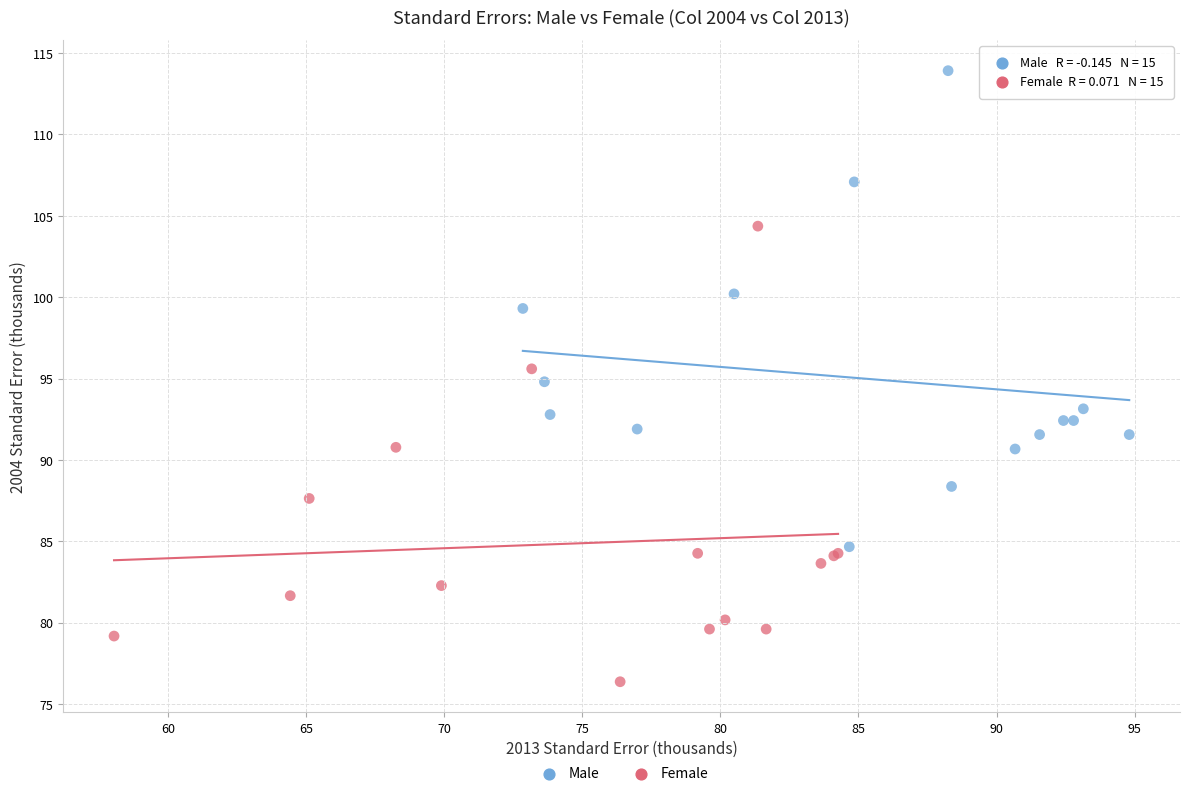

Which series reaches the maximum Y coordinate?

Male